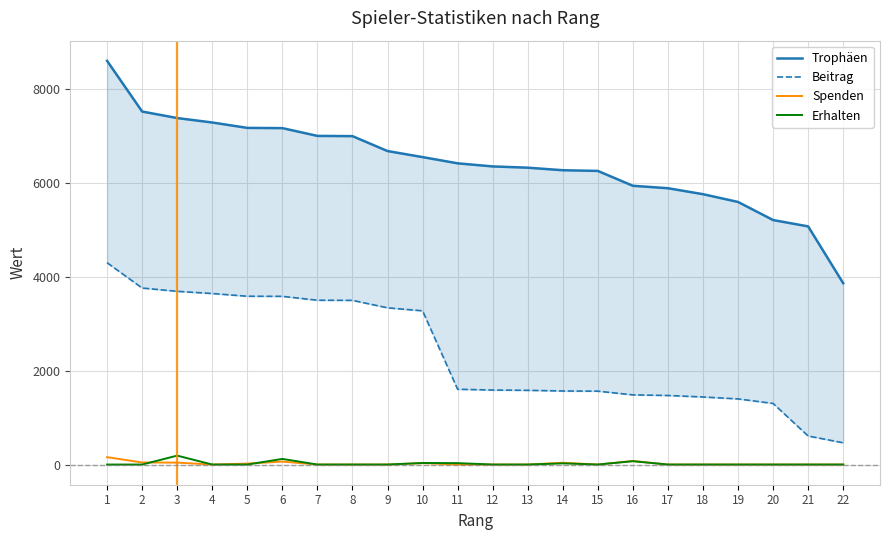

What is the average value of the Beitrag series?

2378